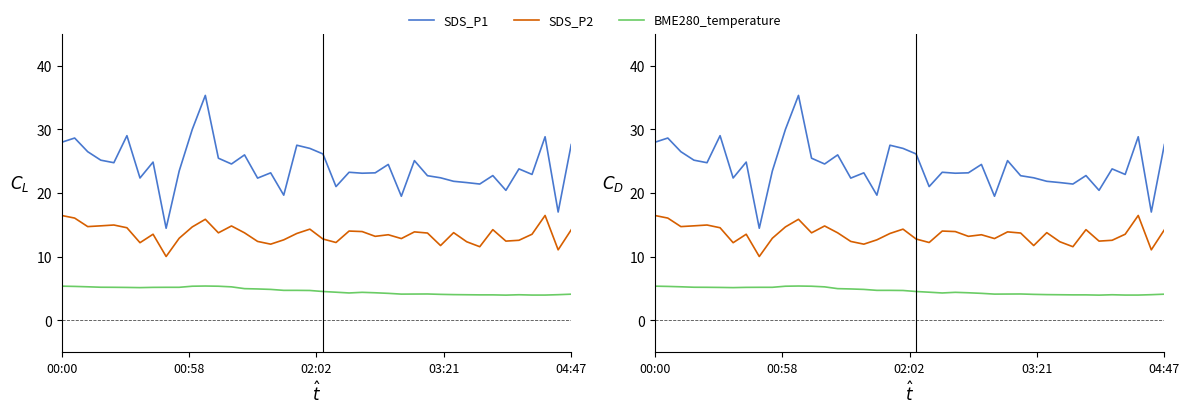

Which series has the largest total across all categories?

SDS_P1